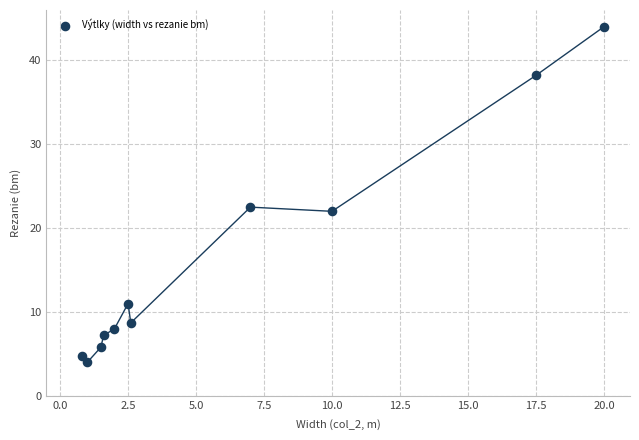

What Y value in the scatter plot is closest to 24?

22.5